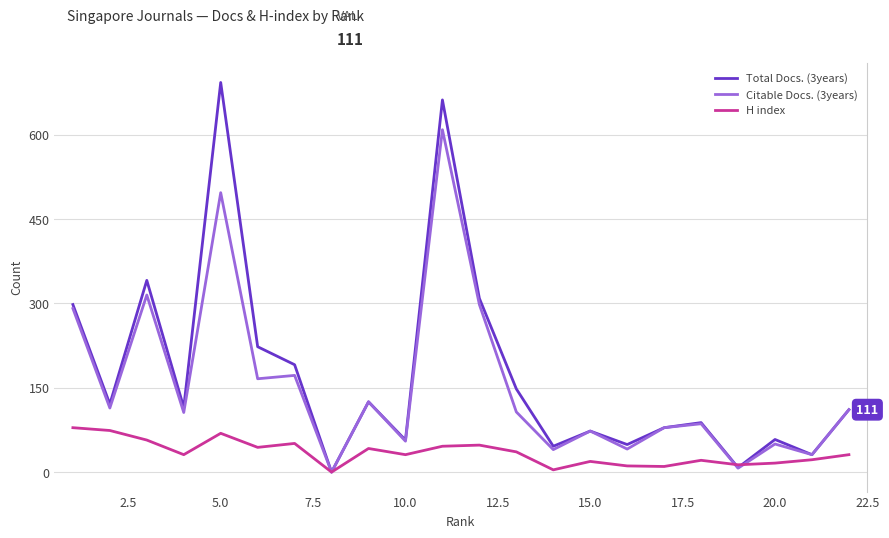

What is the difference between the second highest and minimum values in the H index series?

74